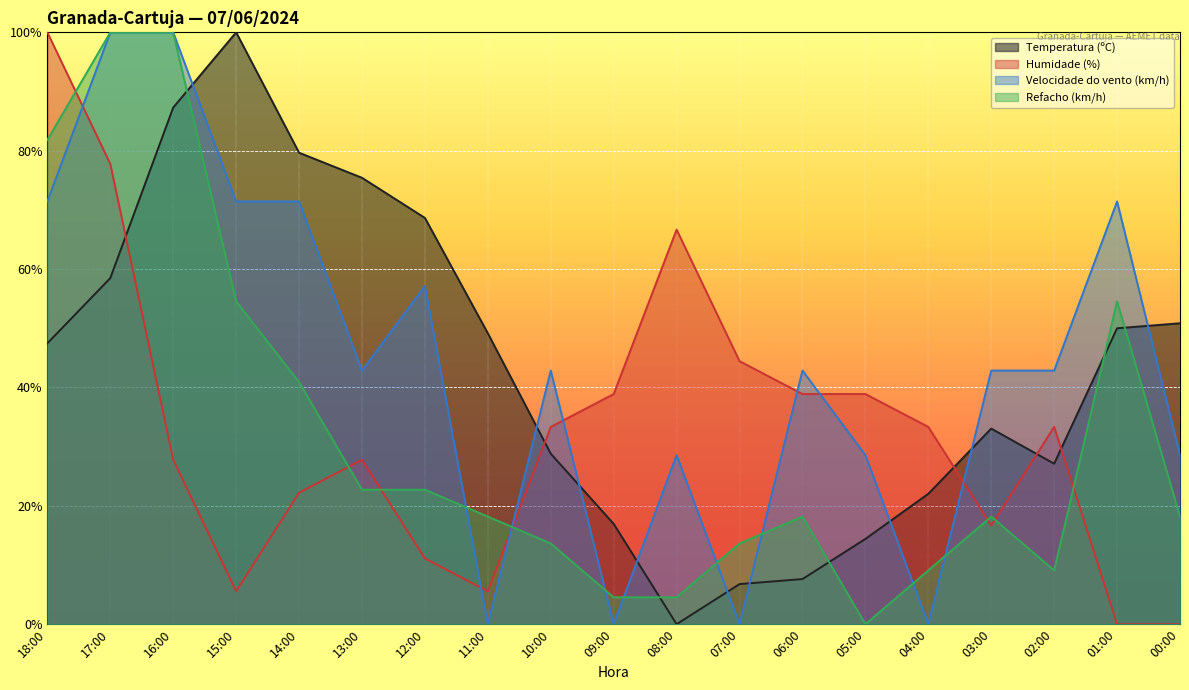

What is the difference between the highest and lowest values at 04:00?

33.3